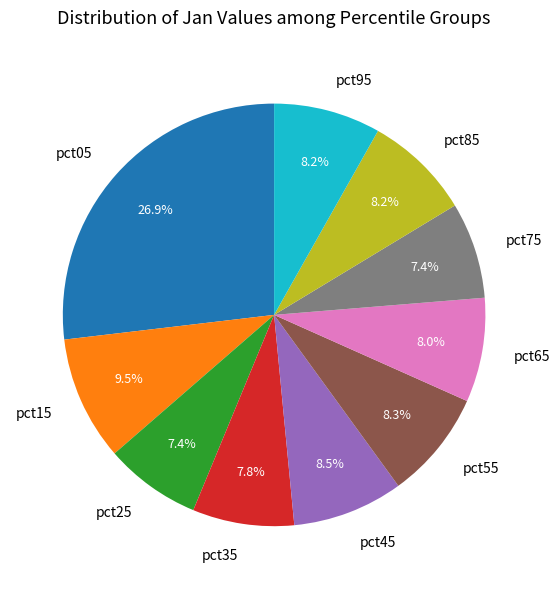

To the nearest percent, what portion does pct95 represent?

8%